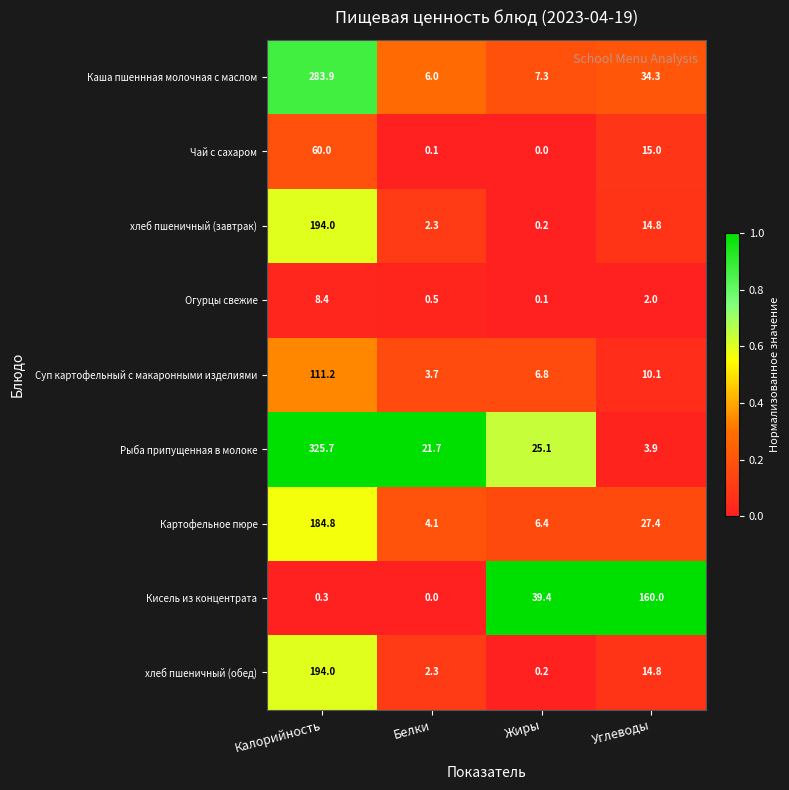

Is it true that Суп картофельный с макаронными изделиями equals 18.0 at Углеводы?

False